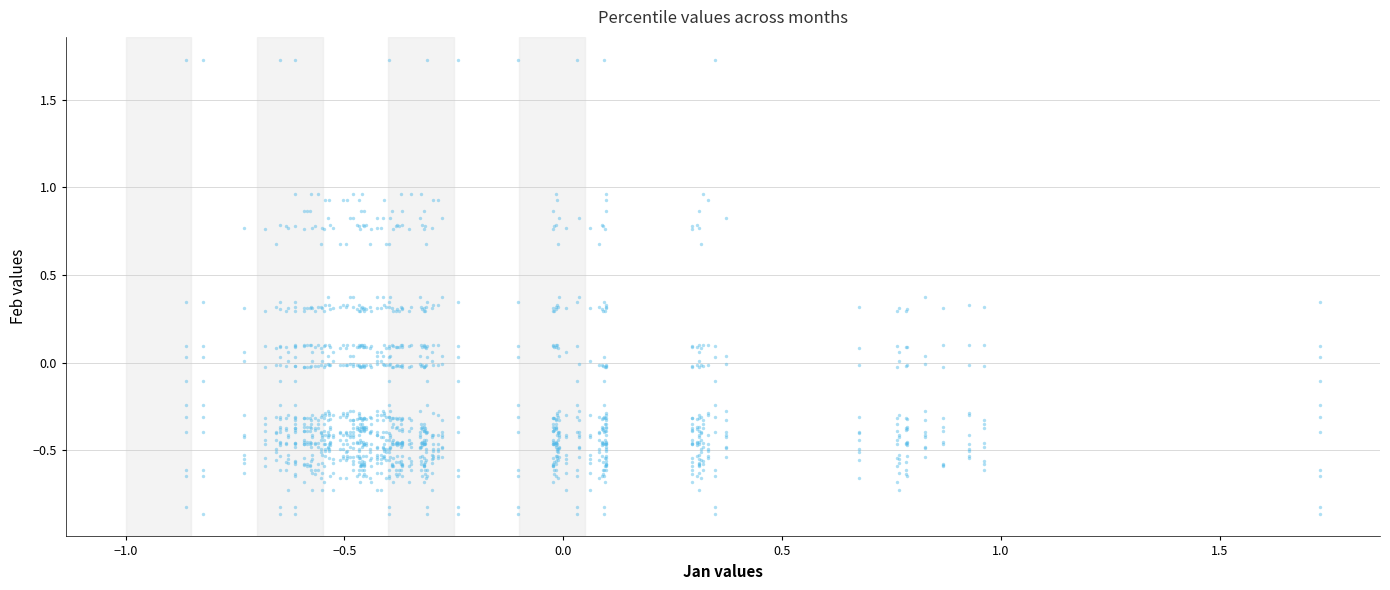

What is the range of Y values (max minus min)?

2.6